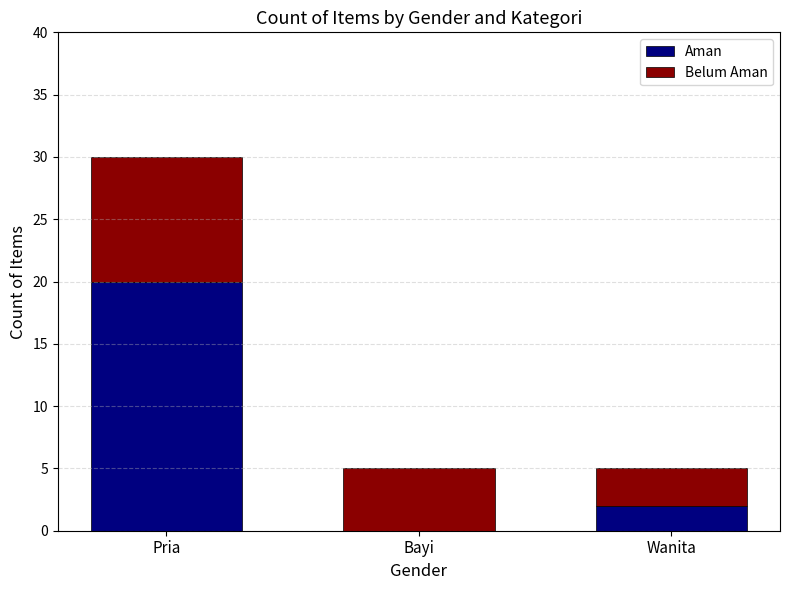

True or false: Aman has a value of 31 at Pria.

False